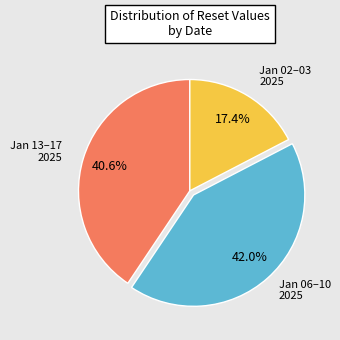

How many slices are in this pie chart?

3